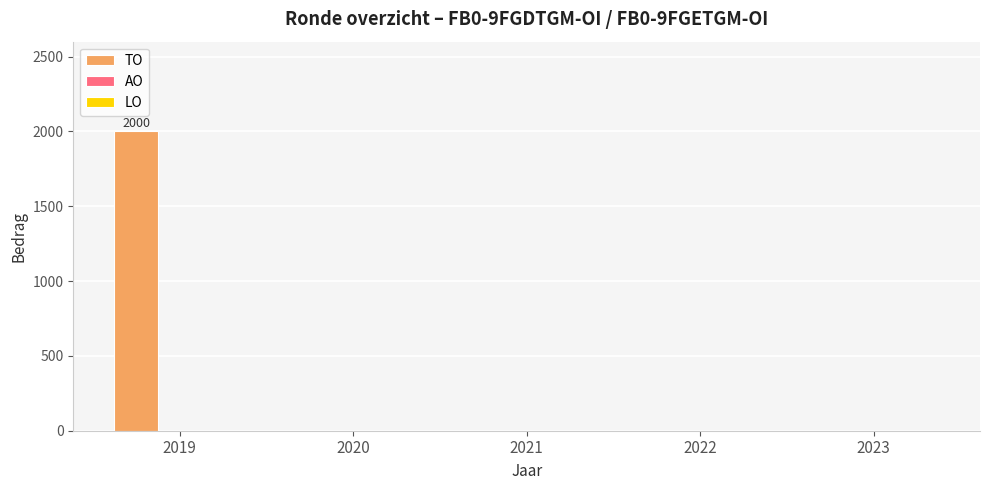

What is the change in value from 2019 to 2021?

-2000